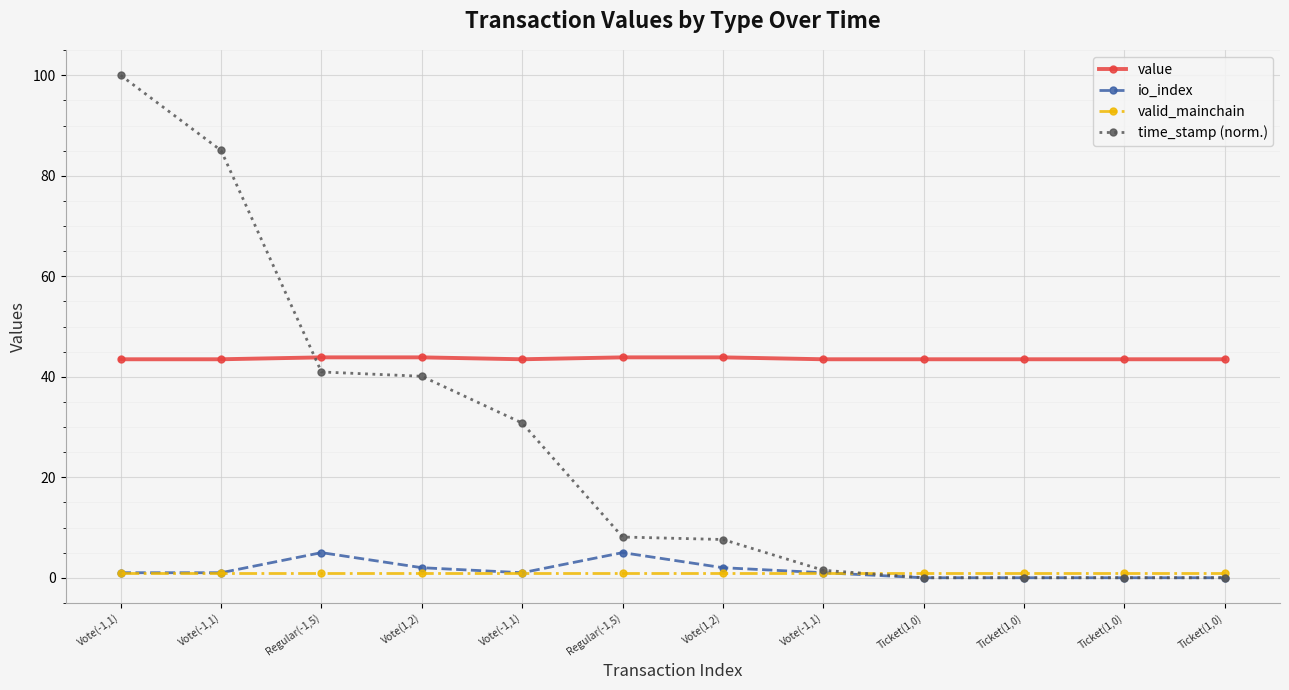

Which category has the lowest value across all series?

Ticket(1,0)